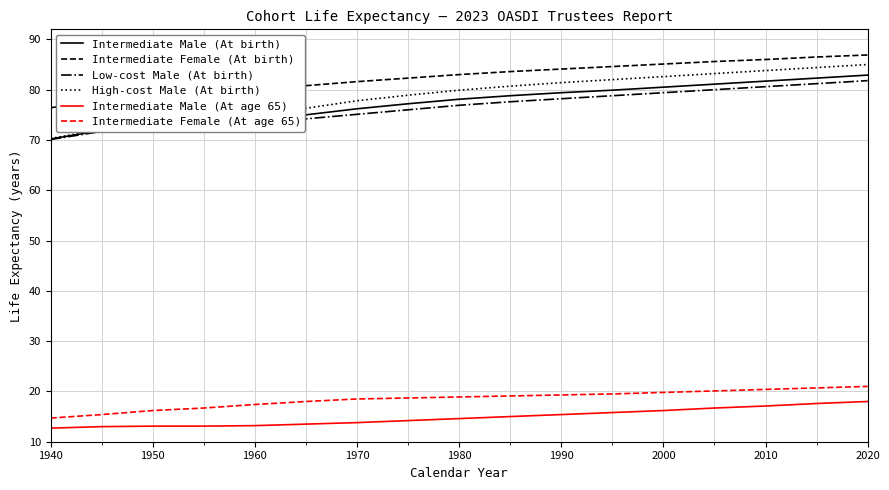

What is the highest value of the Low-cost Male (At birth) series?

81.8